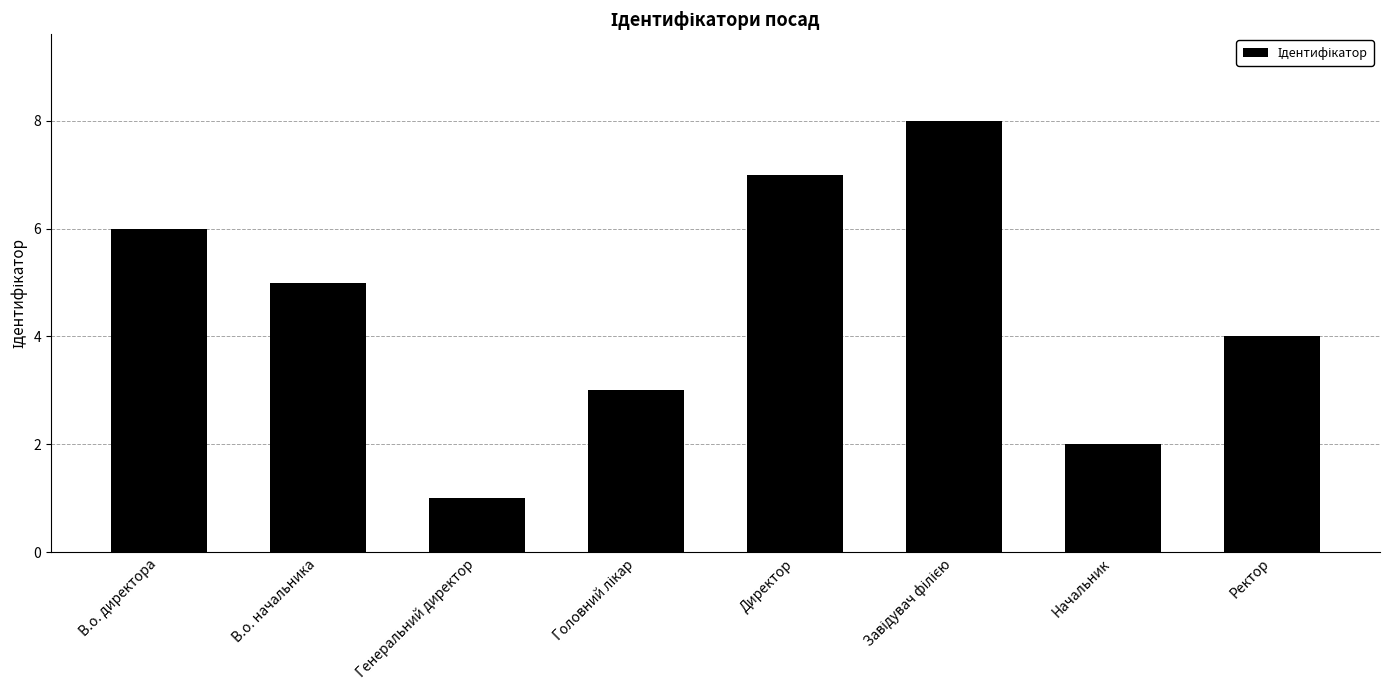

What is the label of the 5th bar from the left?

Директор